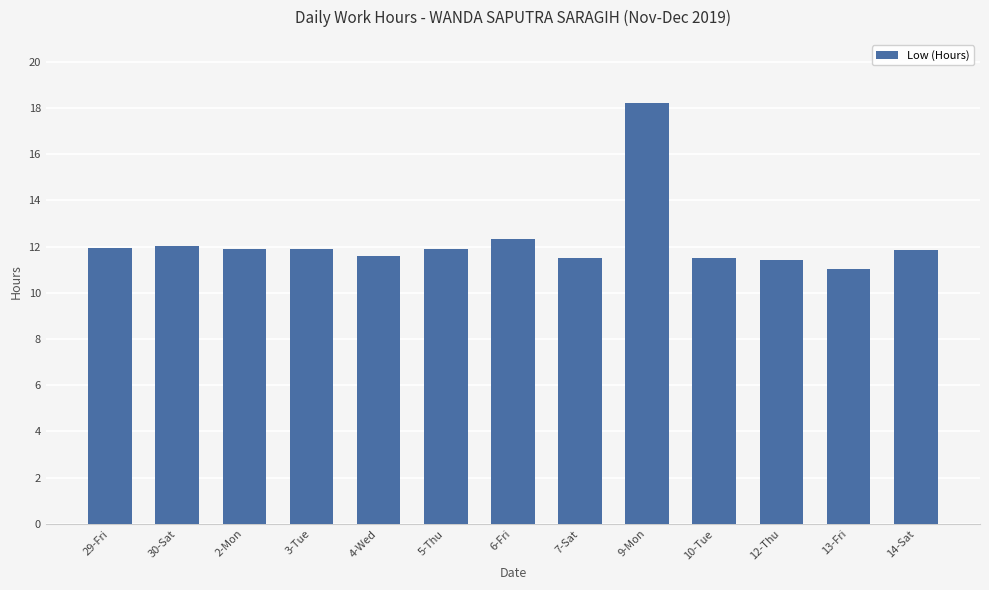

What position from the right is 7-Sat?

6